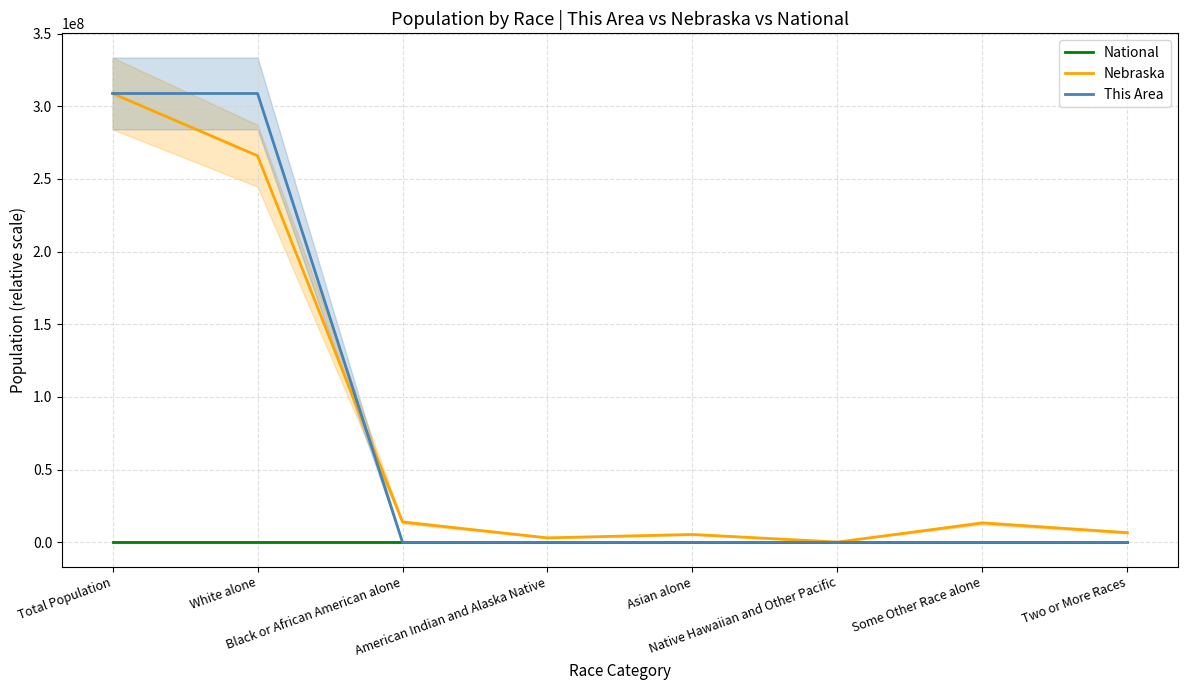

List the series in order of their peak value, lowest first.

National, Nebraska, This Area